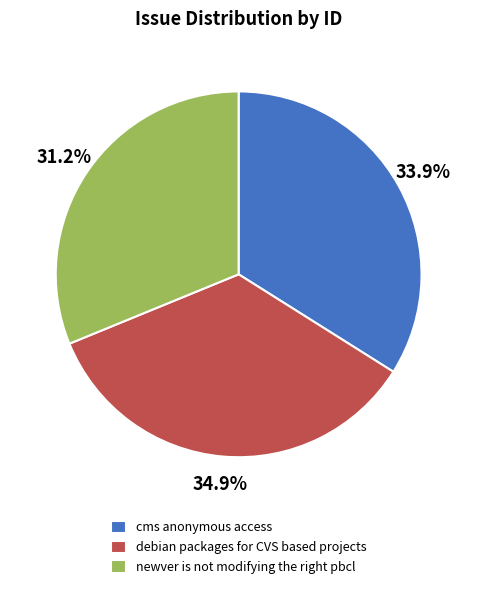

To the nearest percent, what portion does cms anonymous access represent?

34%